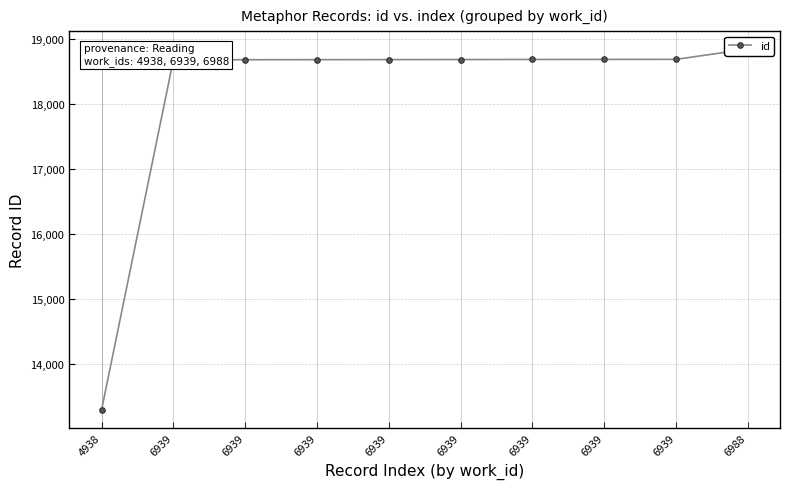

How many categories are shown in the chart?

10